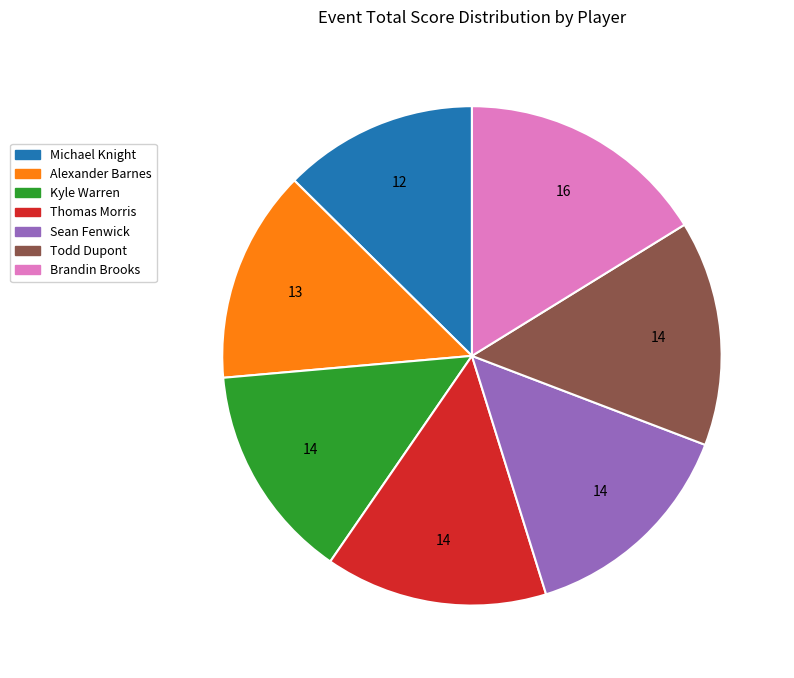

Which has a higher value, Kyle Warren or Brandin Brooks?

Brandin Brooks